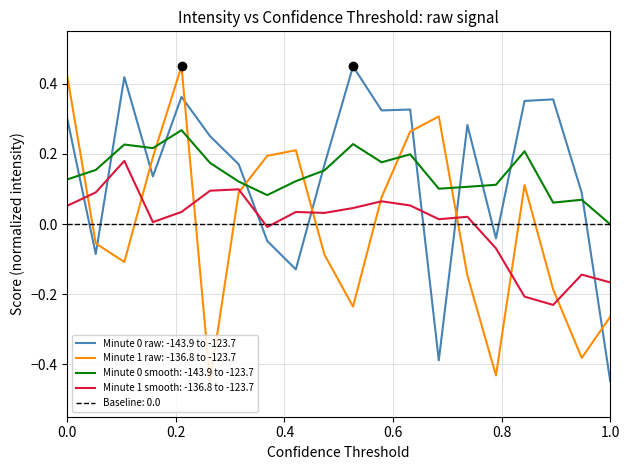

Which series ends up on top after the final intersection of Minute 0 raw: -143.9 to -123.7 and Minute 1 raw: -136.8 to -123.7?

Minute 1 raw: -136.8 to -123.7